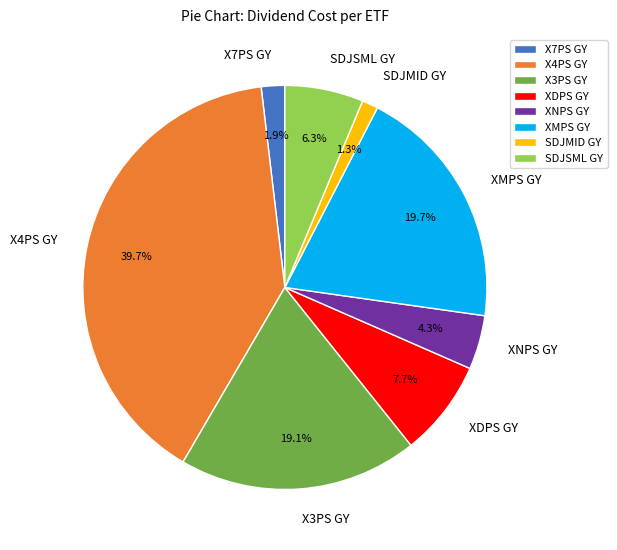

Is it true that XDPS GY is 1% of the pie?

False